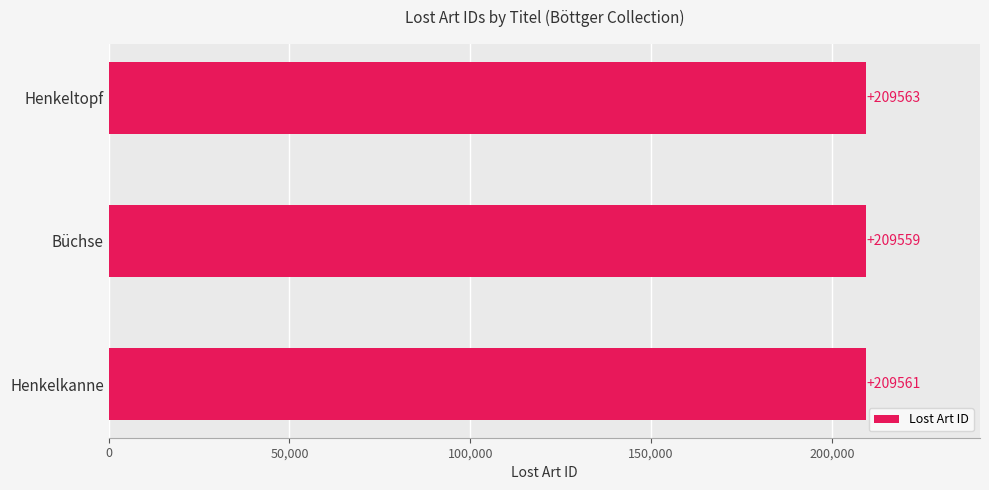

What is the sum of all values?

628683